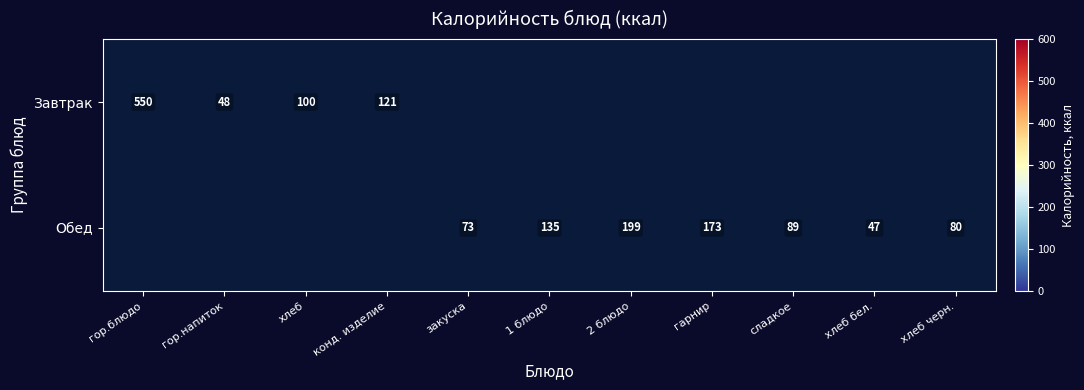

The value of Обед at закуска is 73. True or false?

True